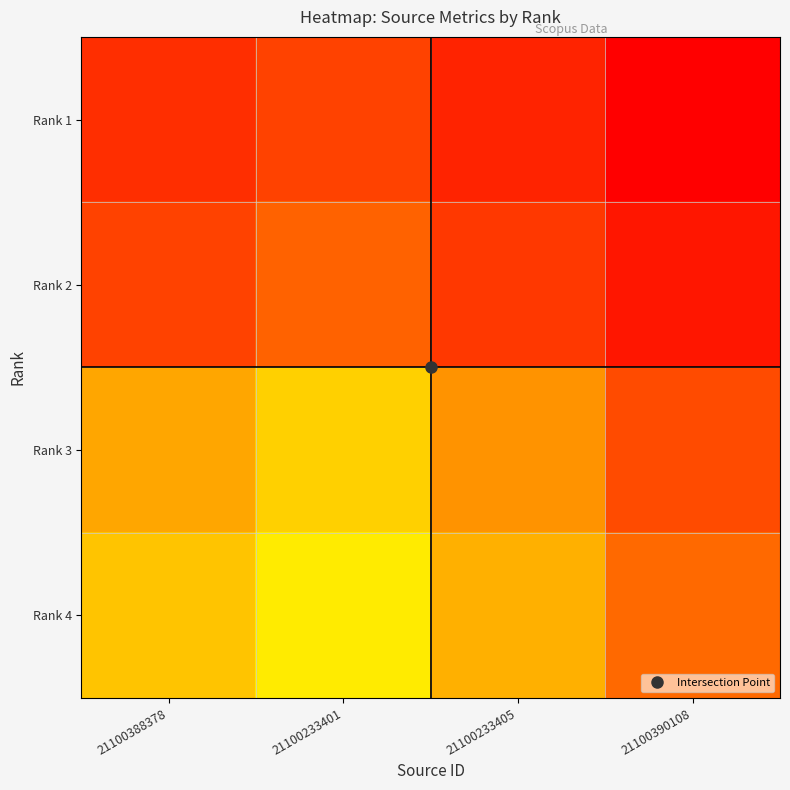

Rank the series by their average value, from highest to lowest.

Rank 1, Rank 2, Rank 3, Rank 4